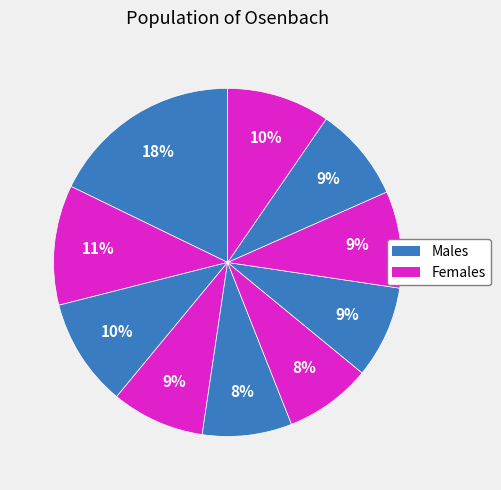

How many segments does this pie chart have?

10